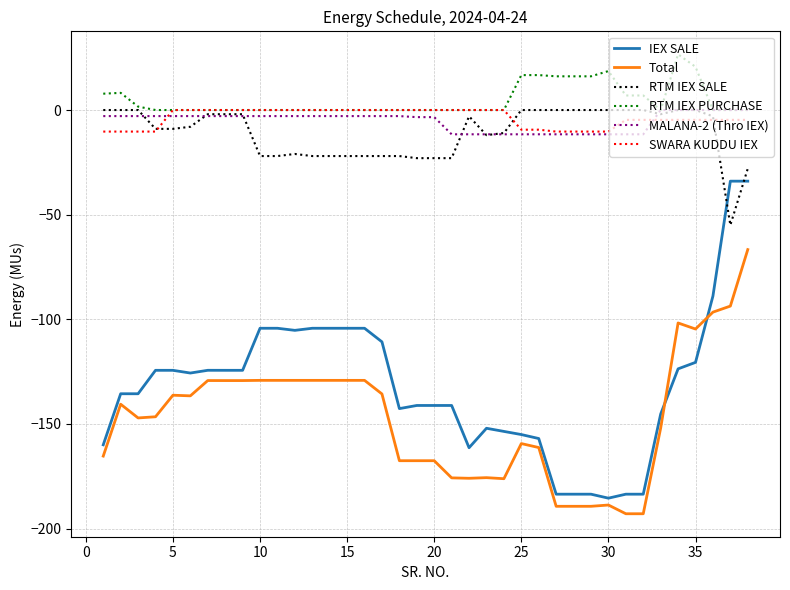

True or false: Total and RTM IEX PURCHASE cross at least once.

False